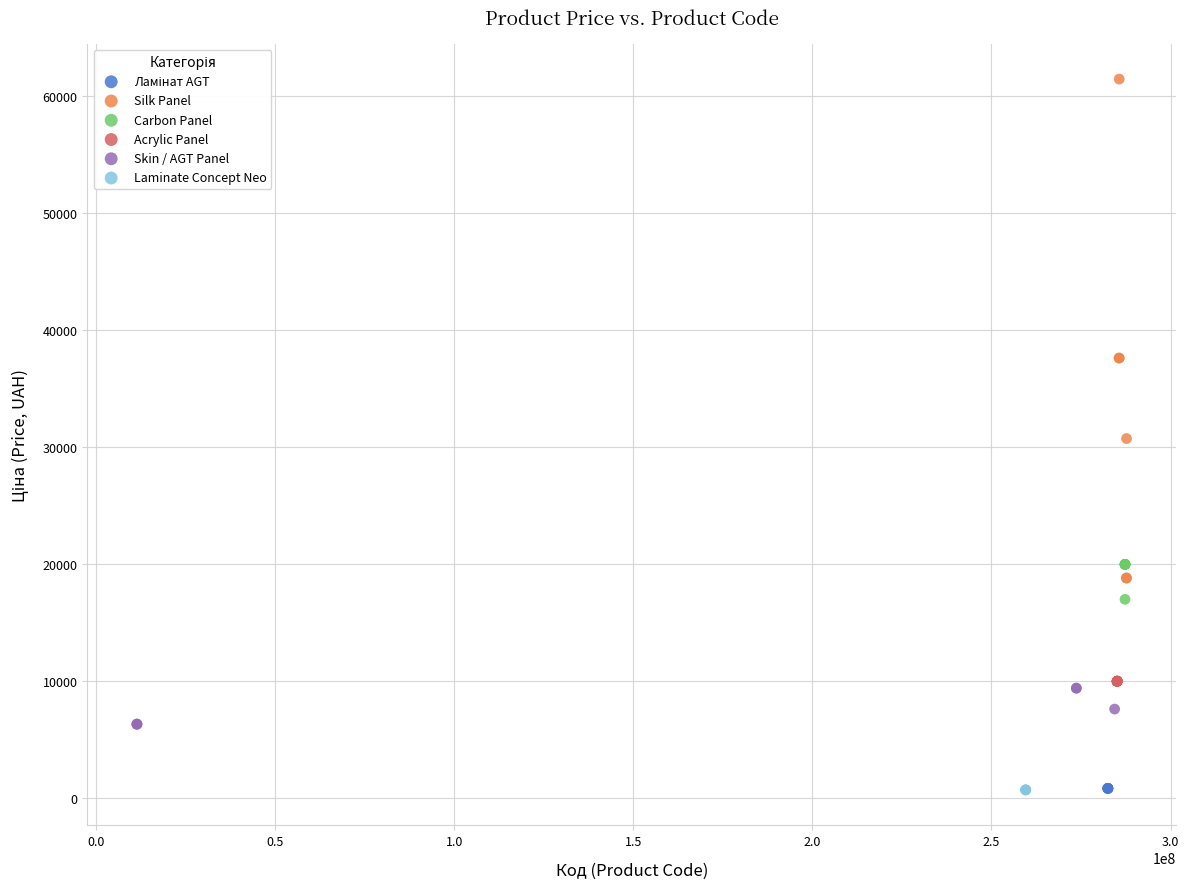

Which series contains the highest Y value?

Silk Panel